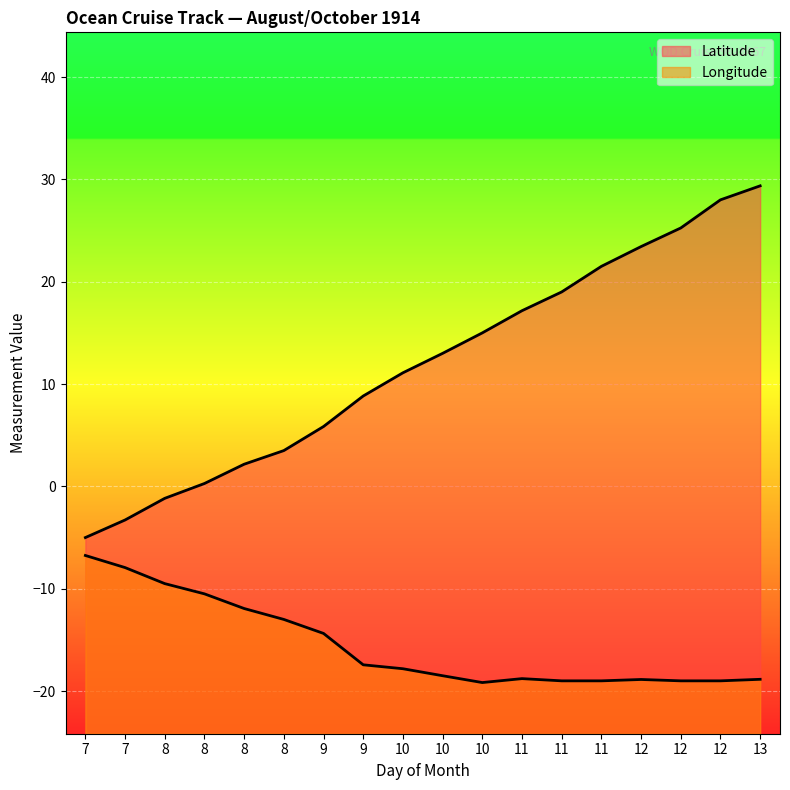

What is the difference between the maximum and minimum values in the Latitude series?

34.4